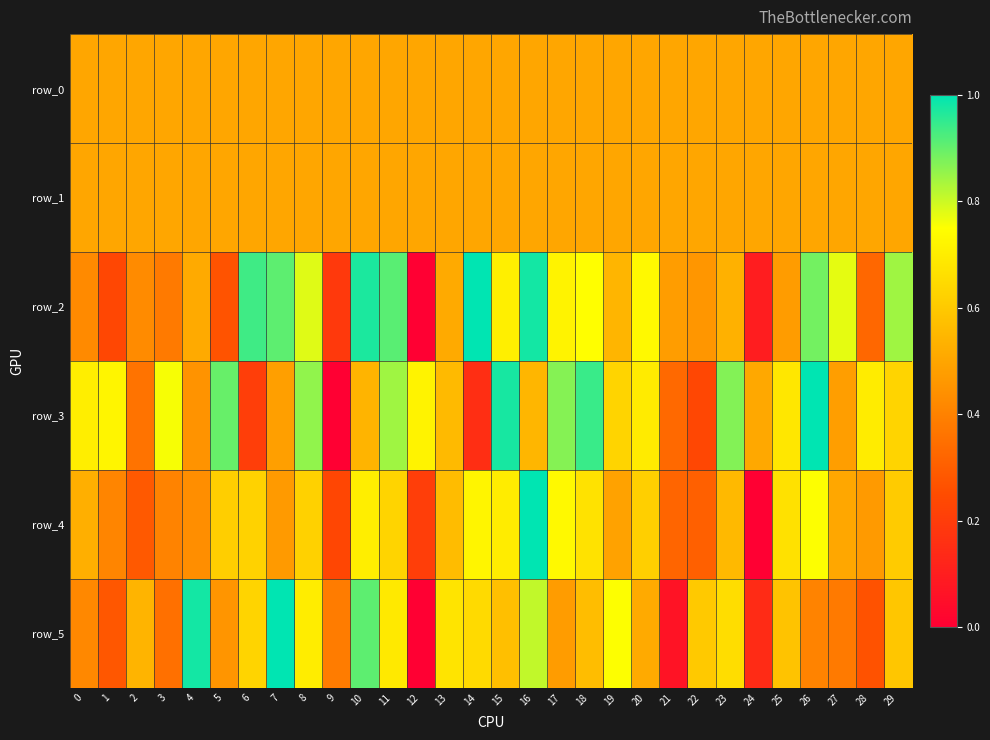

Which series changed the most between 12 and 13?

row_5